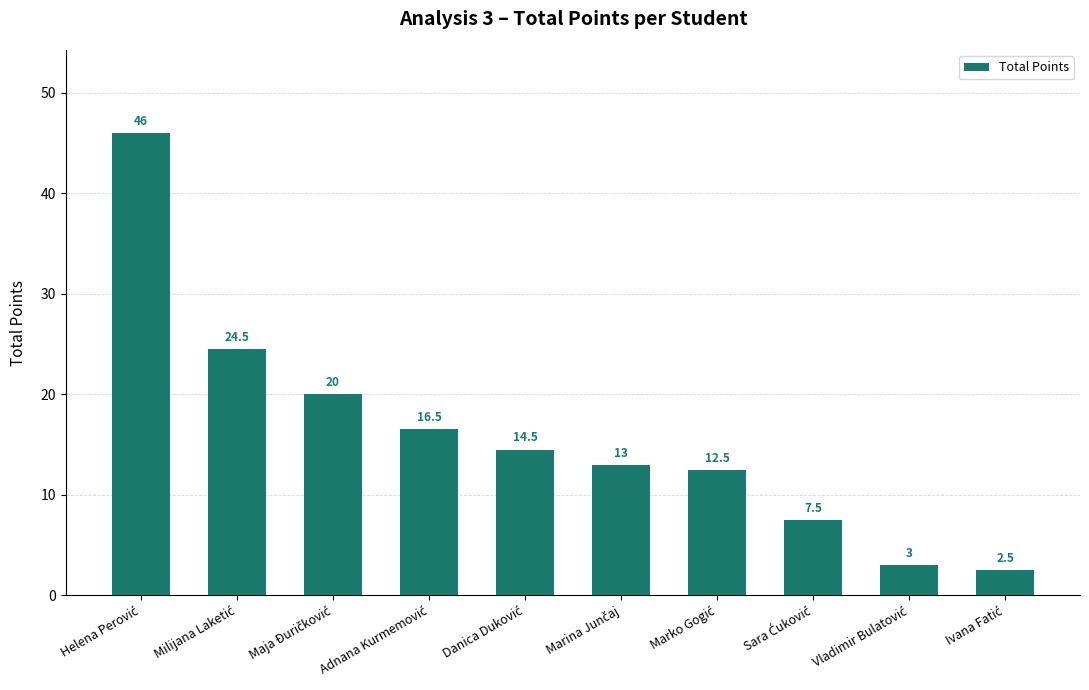

What is the smallest value displayed?

2.5